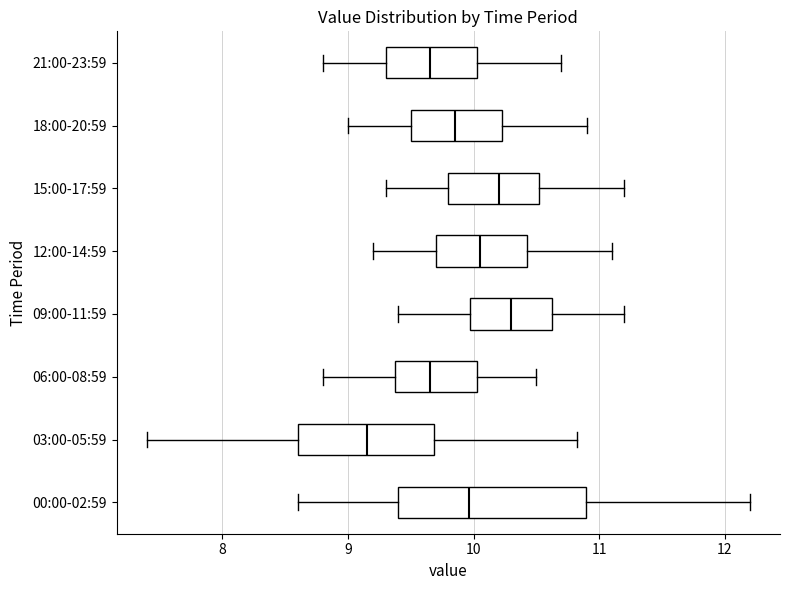

Where does the left whisker of the box for 09:00-11:59 end on the x-axis? The values are not printed on the chart, so give them approximately, as read against the axis.

9.4